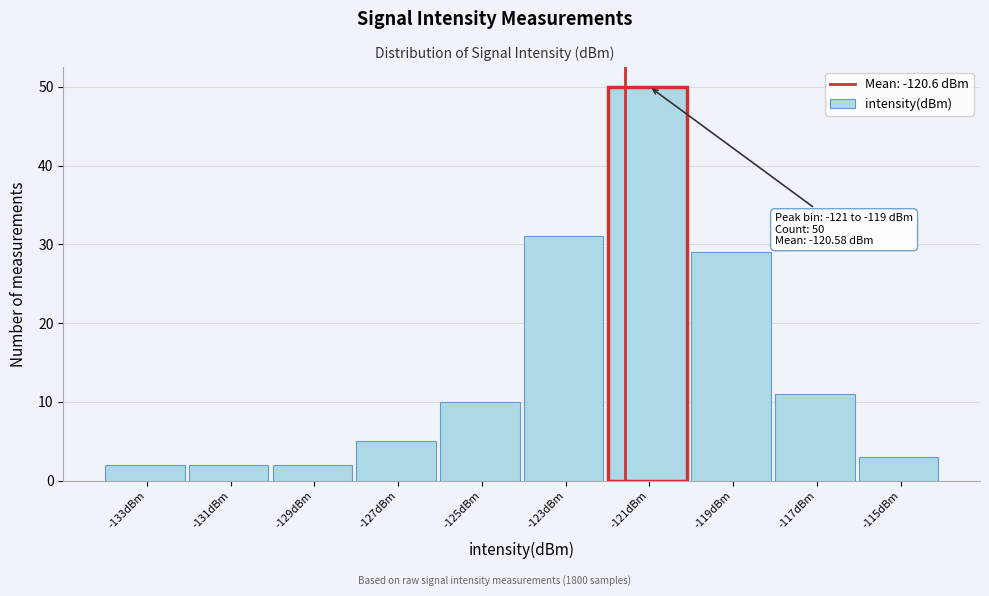

Reading left to right, extract all data points from this chart.

-133dBm=2	-131dBm=2	-129dBm=2	-127dBm=5	-125dBm=10	-123dBm=31	-121dBm=50	-119dBm=29	-117dBm=11	-115dBm=3